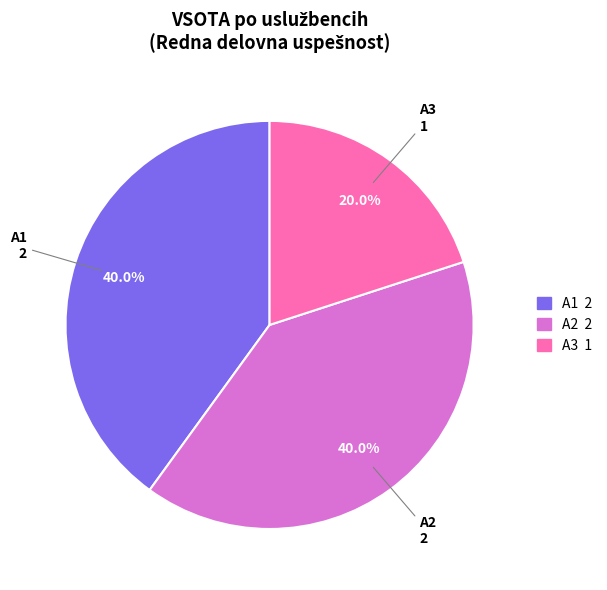

What percentage do A1 2 and A3 1 together represent?

60.0%